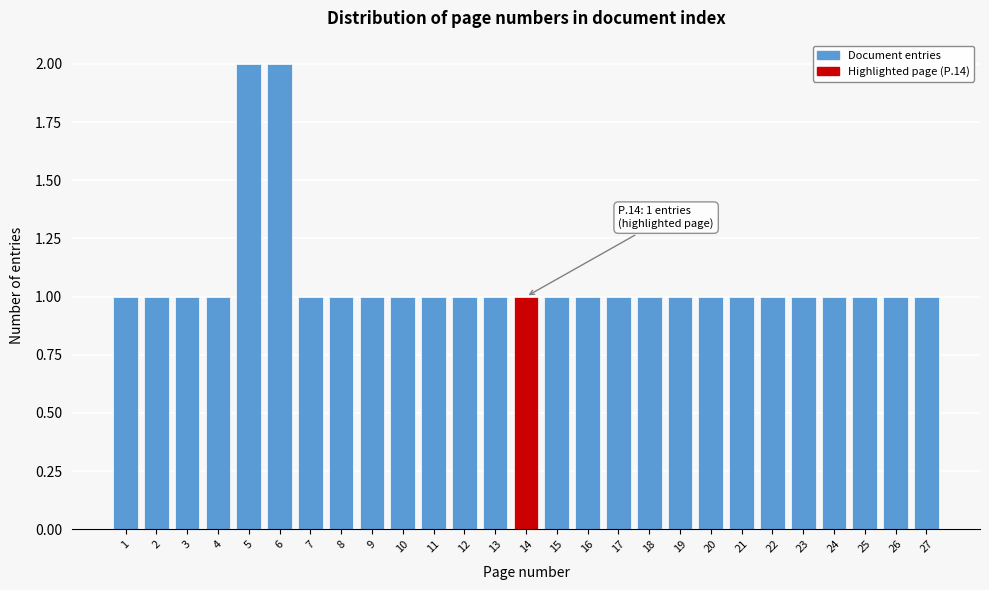

Reading left to right, list all the values displayed in this chart.

1	1	1	1	2	2	1	1	1	1	1	1	1	1	1	1	1	1	1	1	1	1	1	1	1	1	1